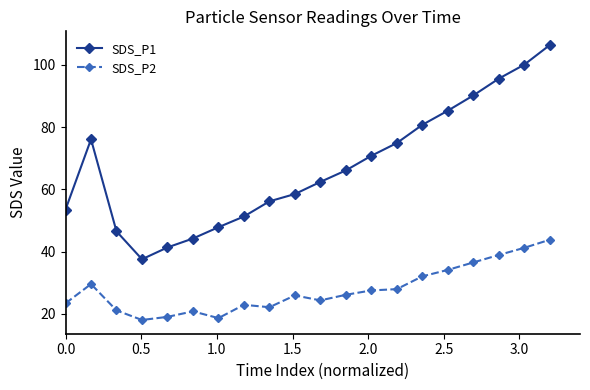

Which series has the largest range (max minus min)?

SDS_P1